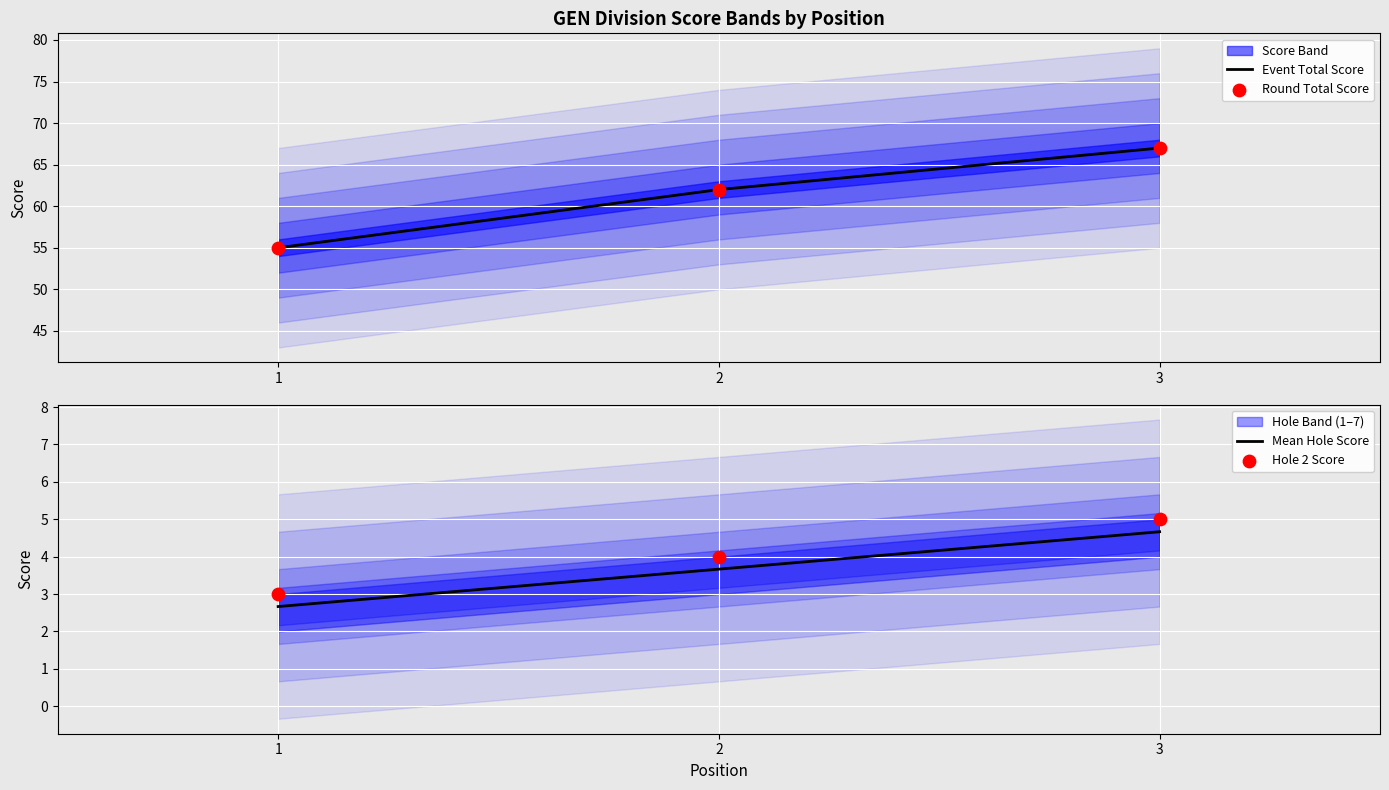

Which series has the widest spread of Y values?

Event Total Score